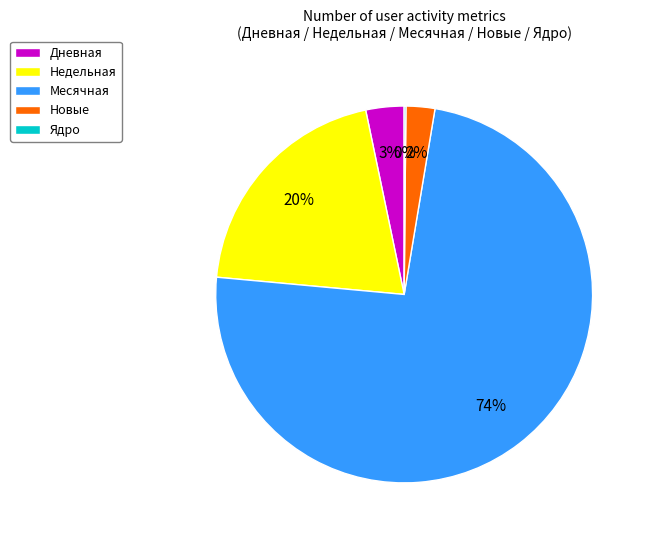

The Дневная slice represents 3% of the pie. True or false?

True